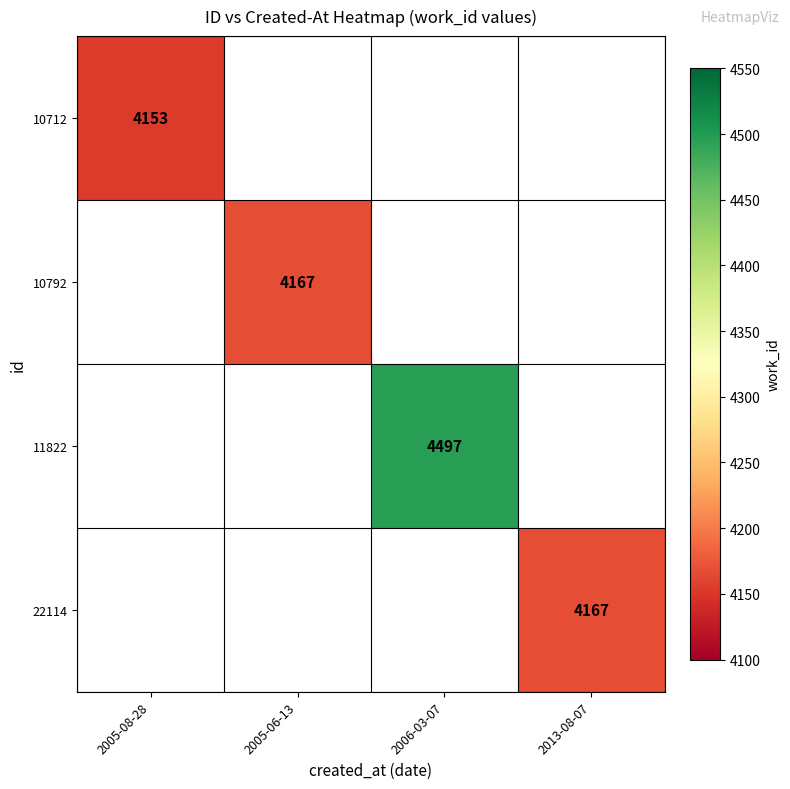

Is it true that 11822 equals 3111 at 2006-03-07?

False